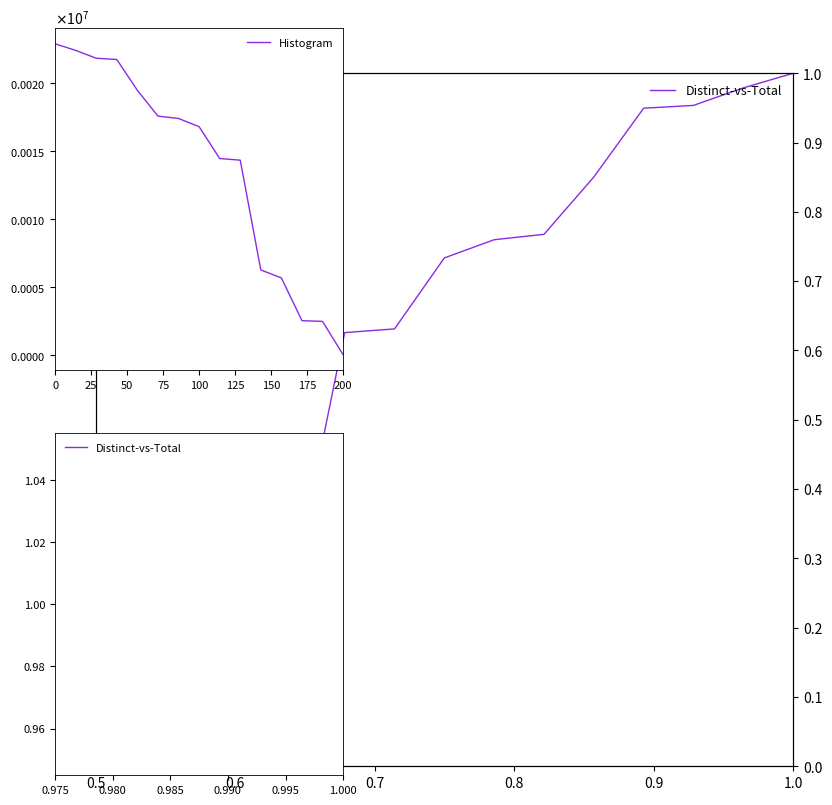

What is the label of the 2nd point from the left?

0.6